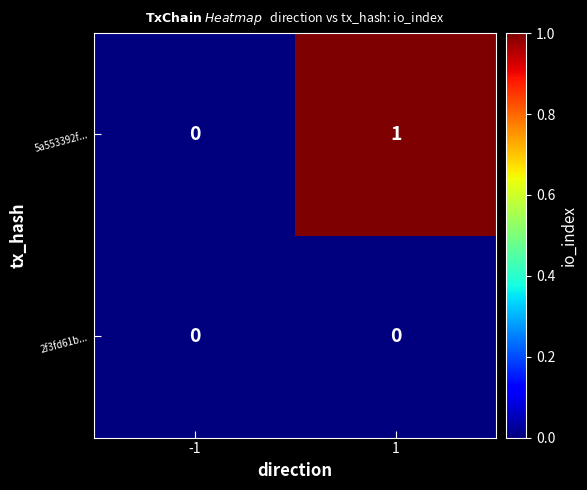

Which series has the widest spread of values?

5a553392f...